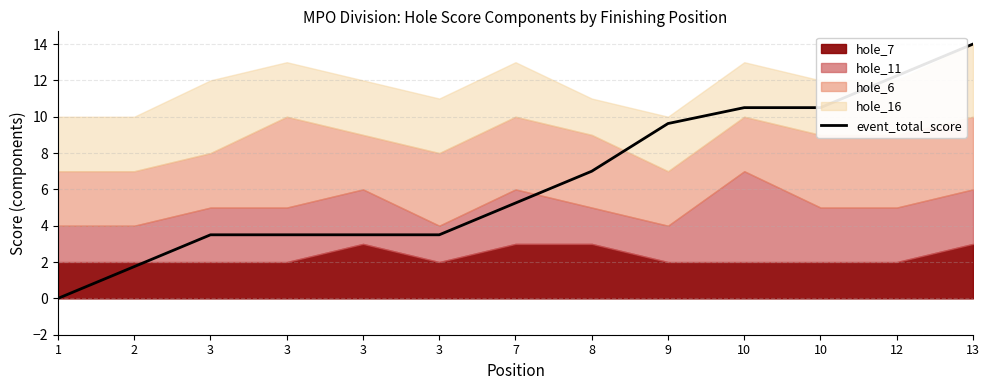

True or false: the data shows 2.3 at 3.

False